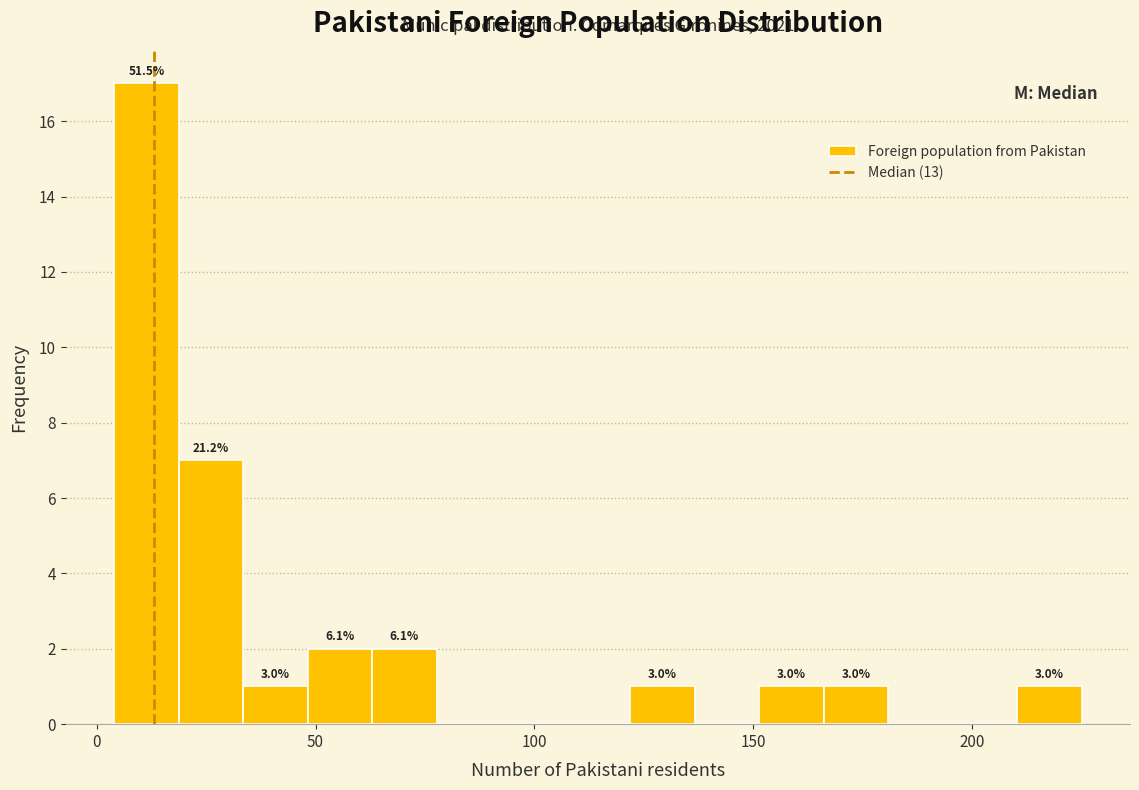

Read against the x-axis, roughly where is the centre of the tallest bar?

10